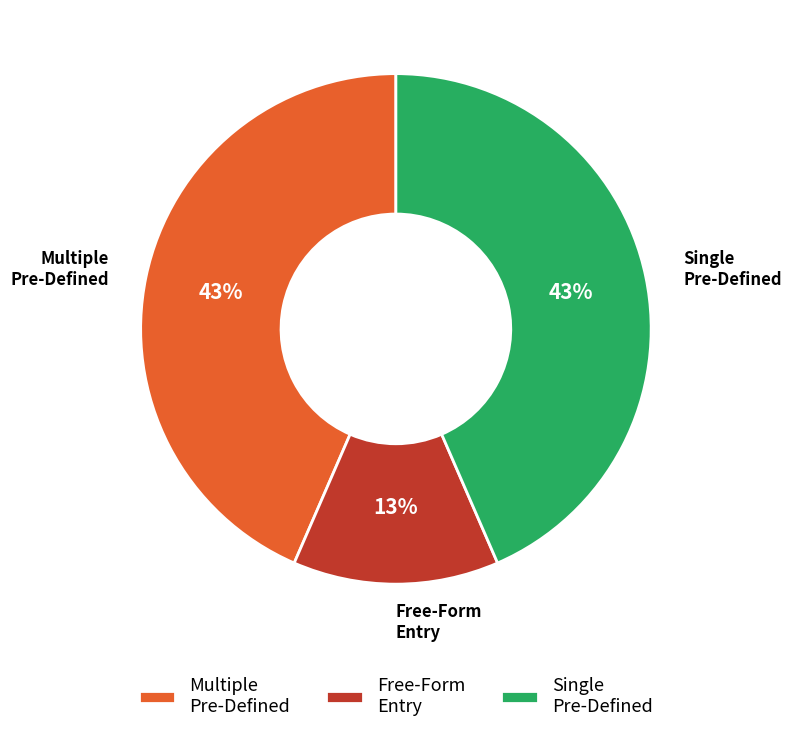

Combined, do Free-Form Entry and Multiple Pre-Defined account for over 50%?

Yes